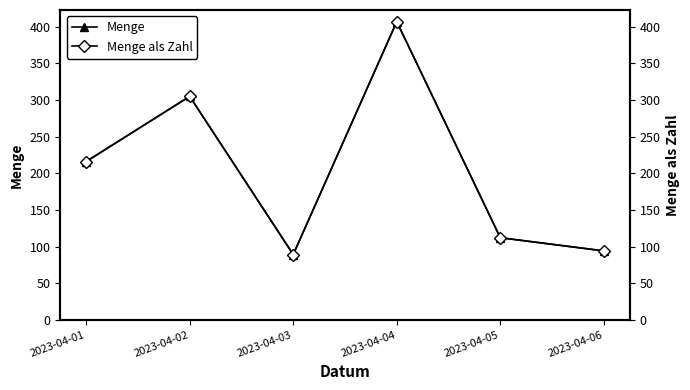

Is the value of Menge at 2023-04-06 greater than the value of Menge als Zahl at 2023-04-05?

No